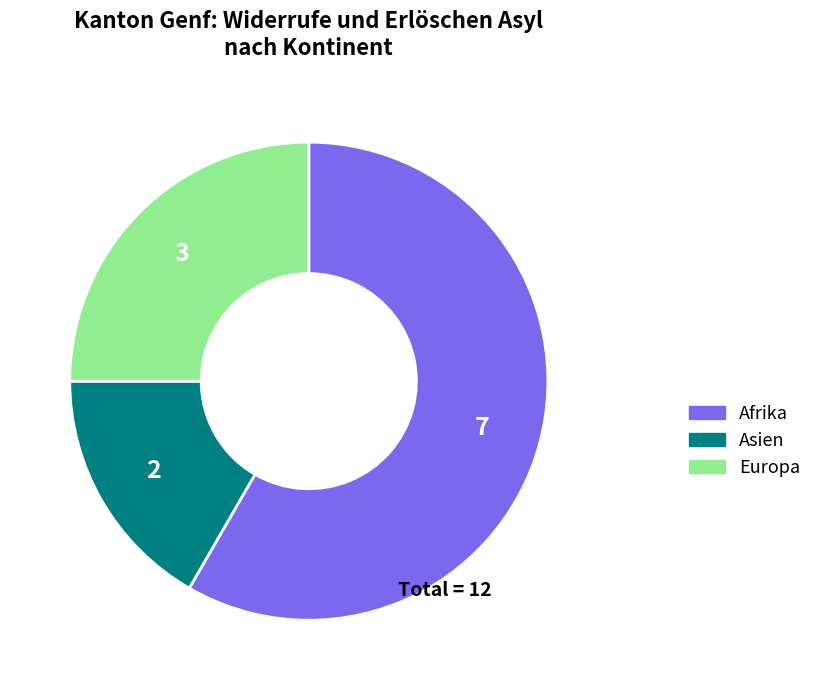

What is the ratio of the value at Afrika to the value at Asien?

3.5